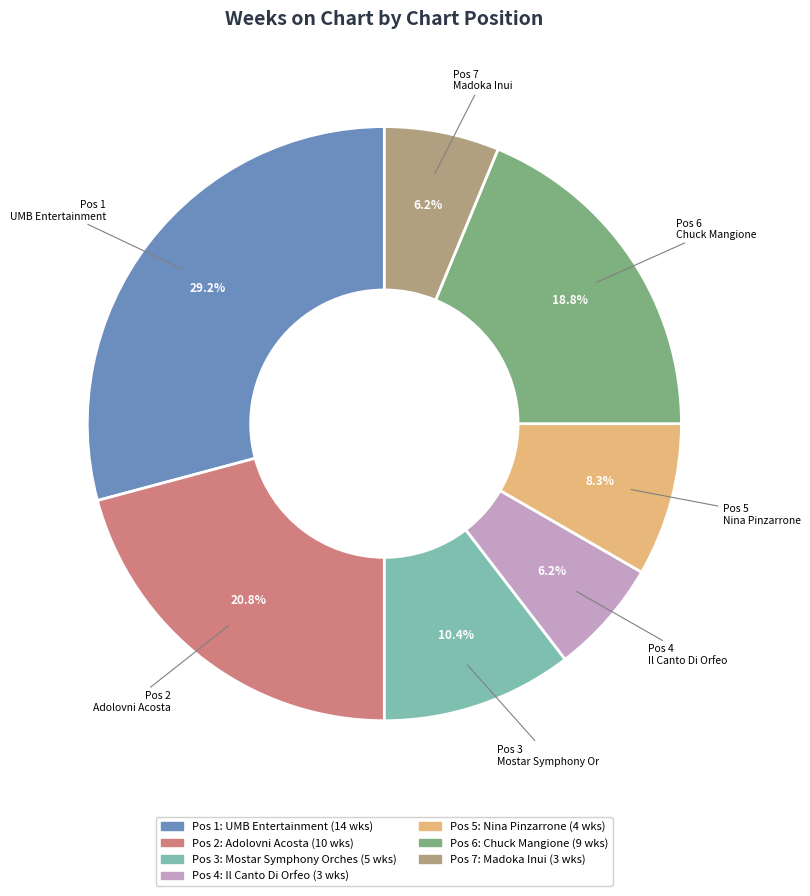

To the nearest percent, what is the average slice percentage?

14%